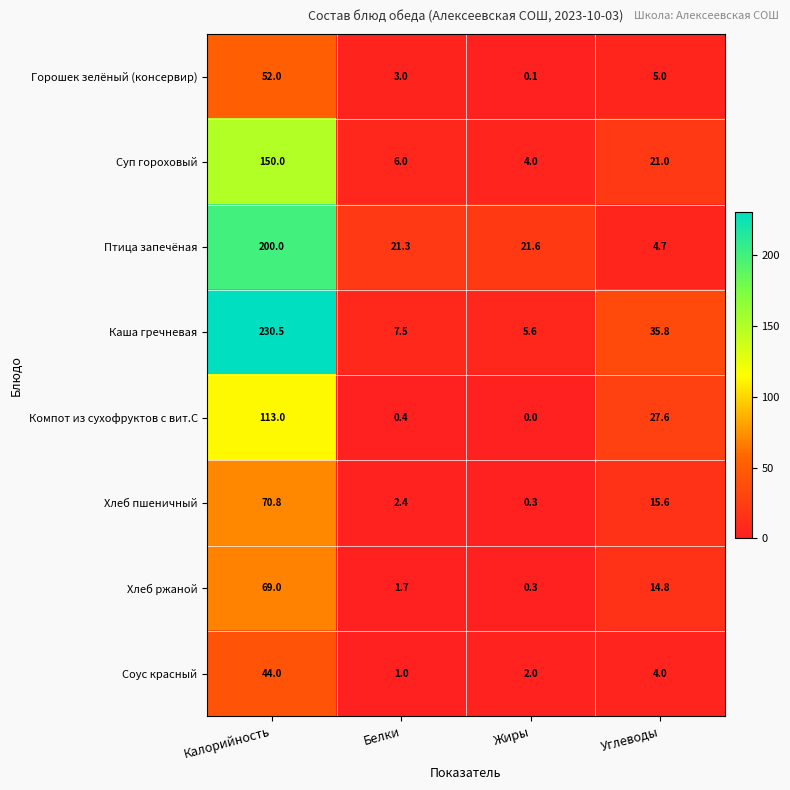

What is the difference between the second highest and minimum values in the Соус красный series?

3.0